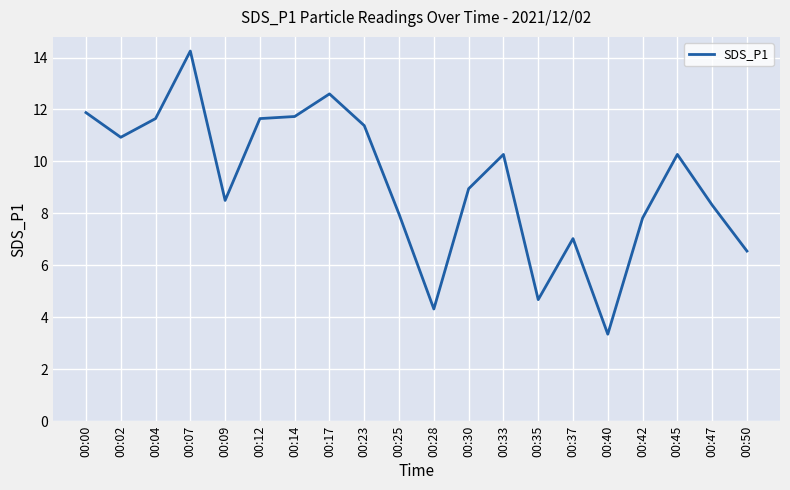

At which category does the data reach its first local peak?

00:07